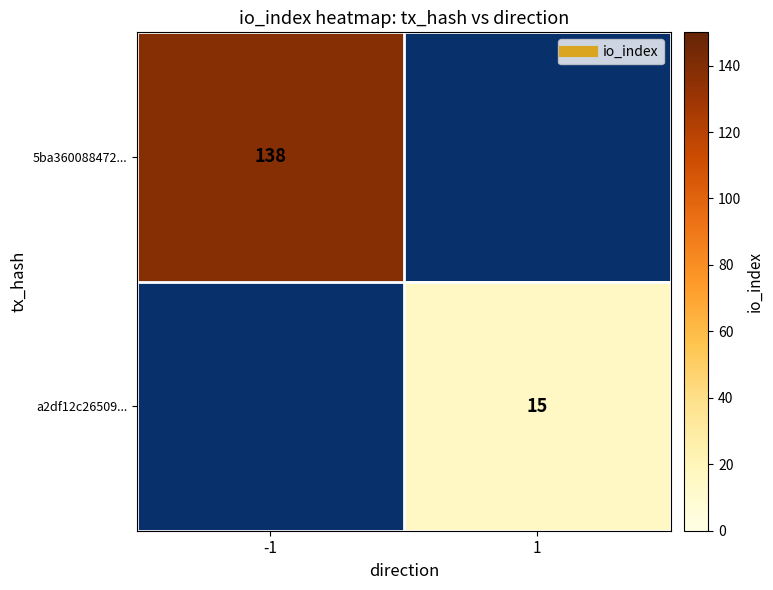

Rank the categories by a2df12c26509... value from highest to lowest.

-1, 1